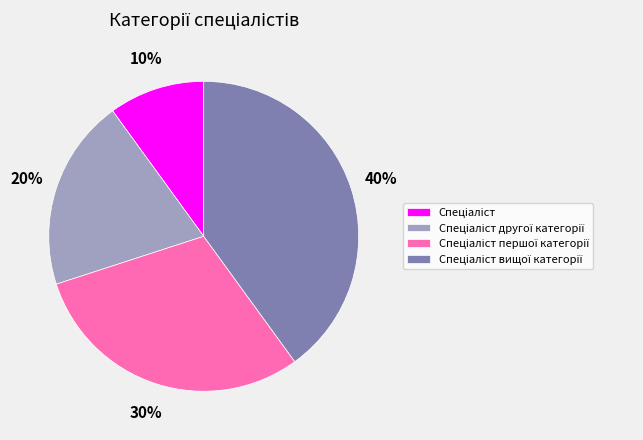

Does any single category account for the majority?

No